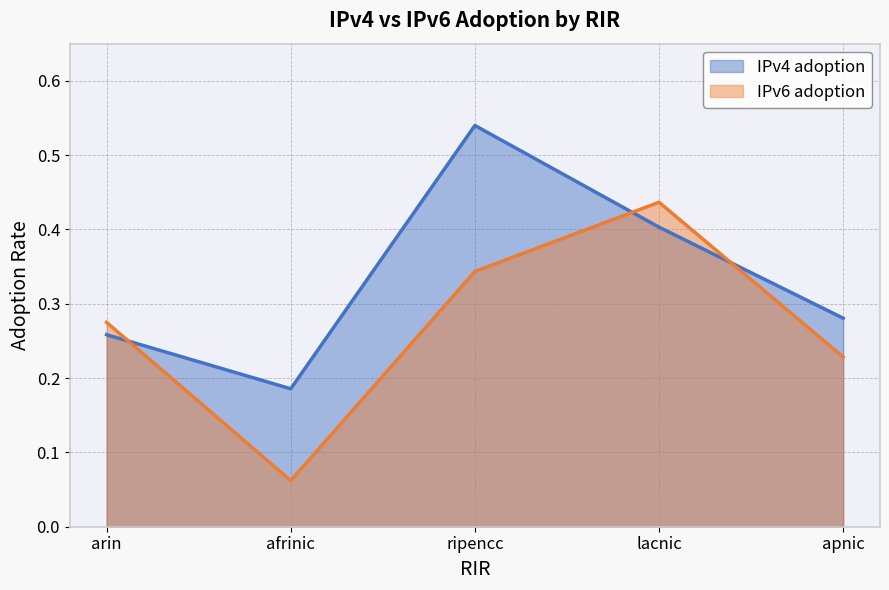

How many times do IPv4 adoption and IPv6 adoption cross each other?

3